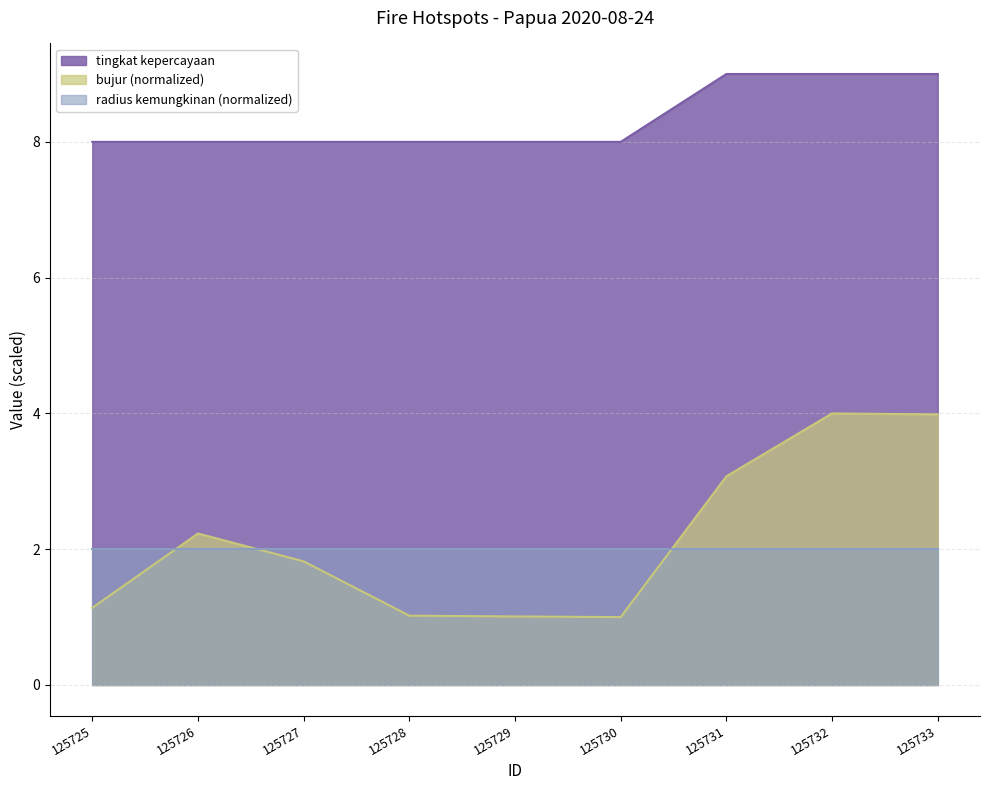

True or false: bujur has more than 1 points higher than both neighbors.

True